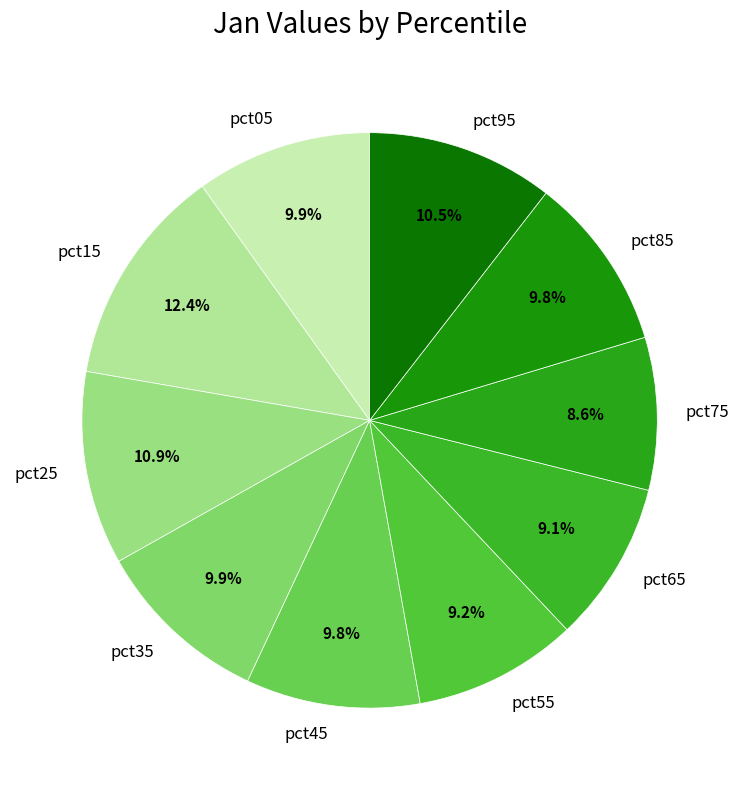

To the nearest percent, what is the difference between the largest and smallest slice percentages?

4%